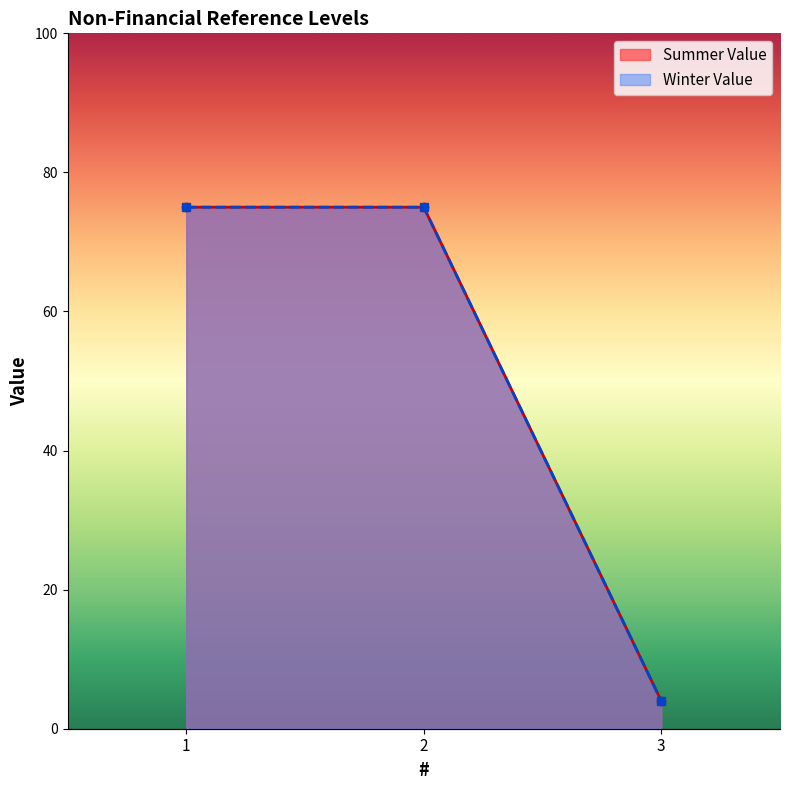

What are all the series names shown in the legend?

Summer Value, Winter Value